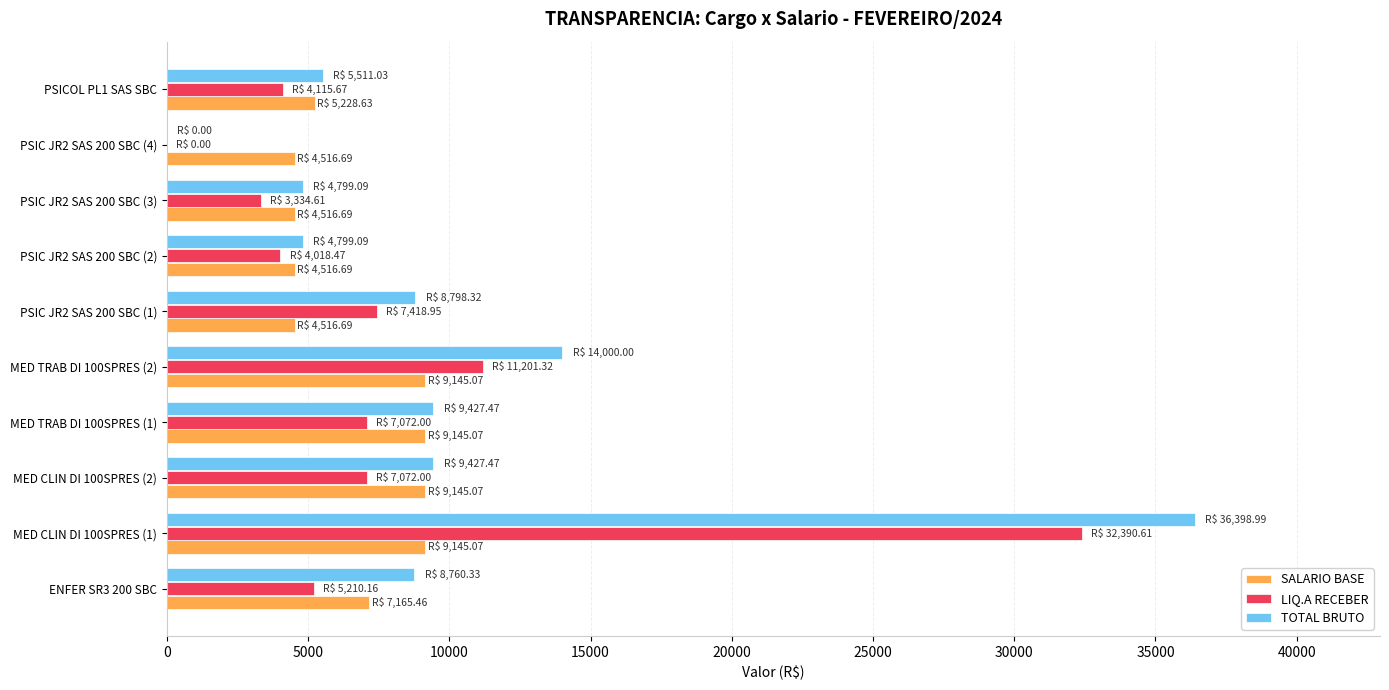

What is the maximum value shown in the chart?

36399.0